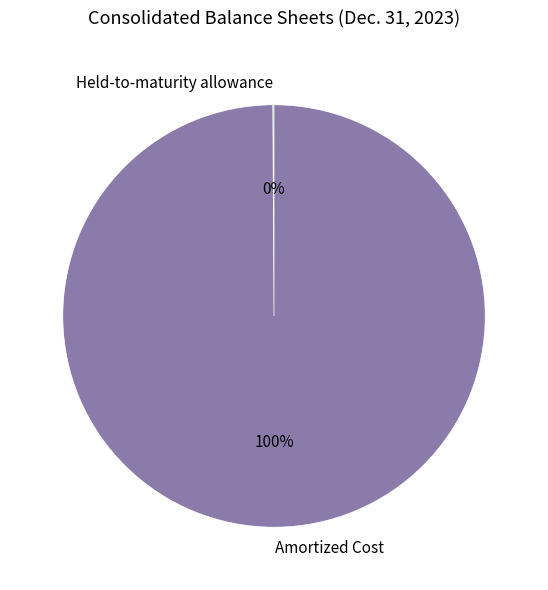

To the nearest percent, what is the average slice percentage?

50%